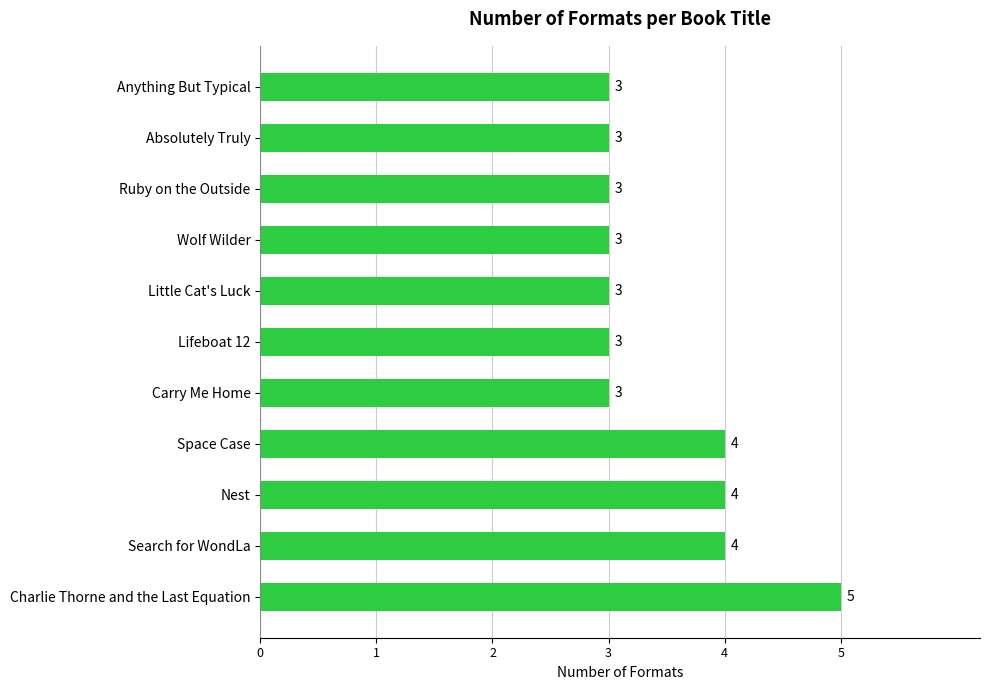

Count the number of data series in this chart.

1